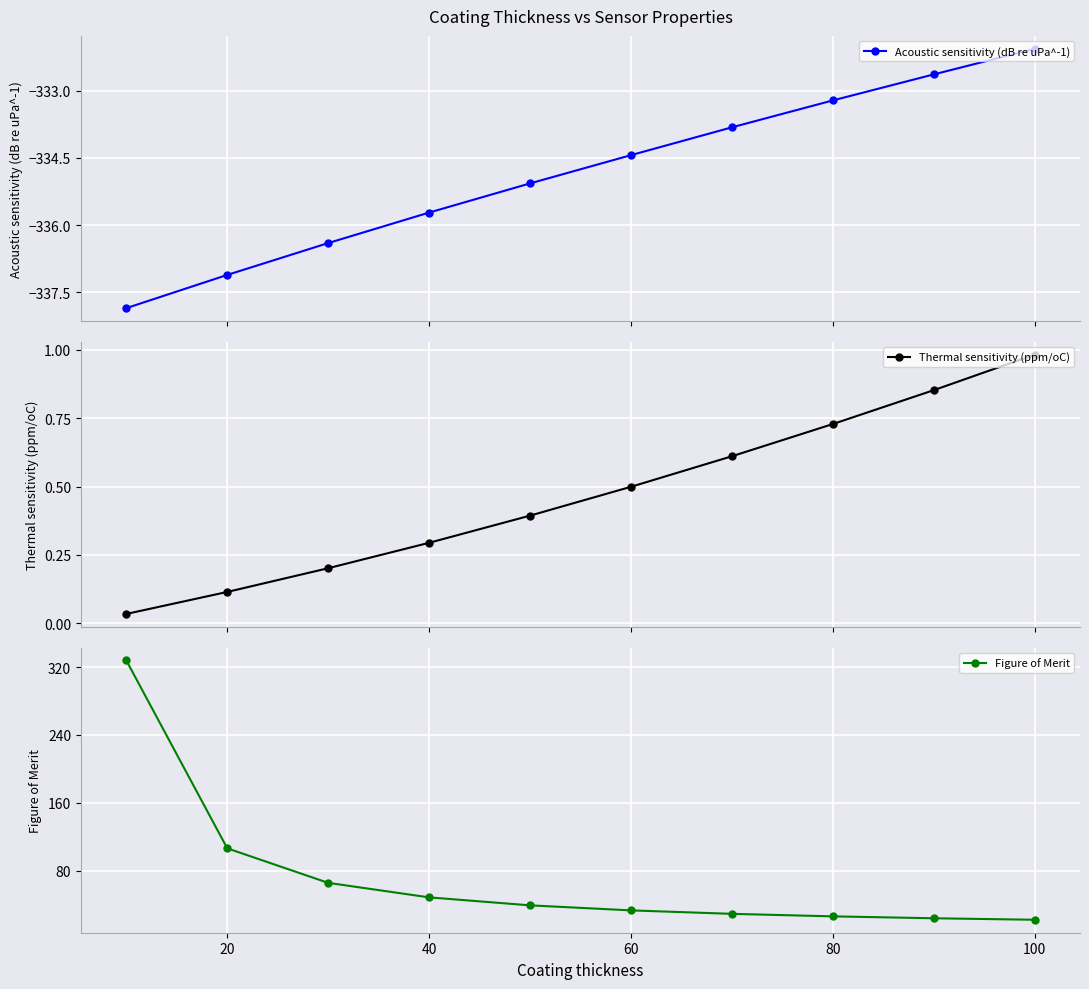

What is the sum of the Figure of Merit values at 100 and 20?

128.5